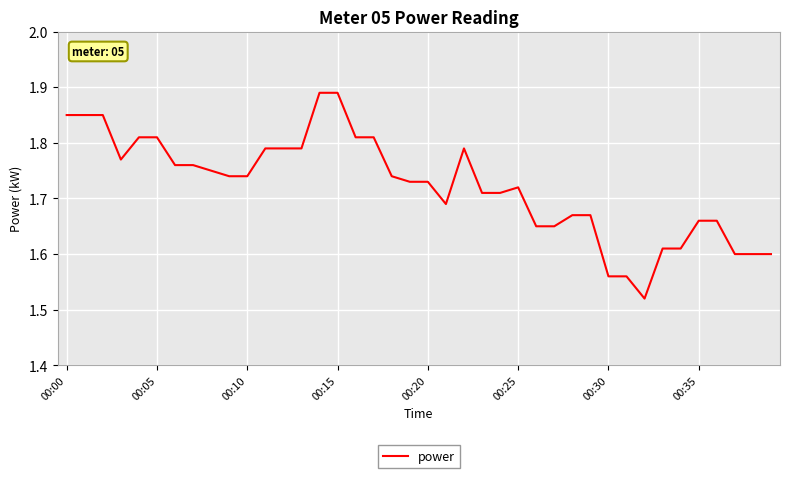

What is the difference between the maximum and minimum values?

0.4